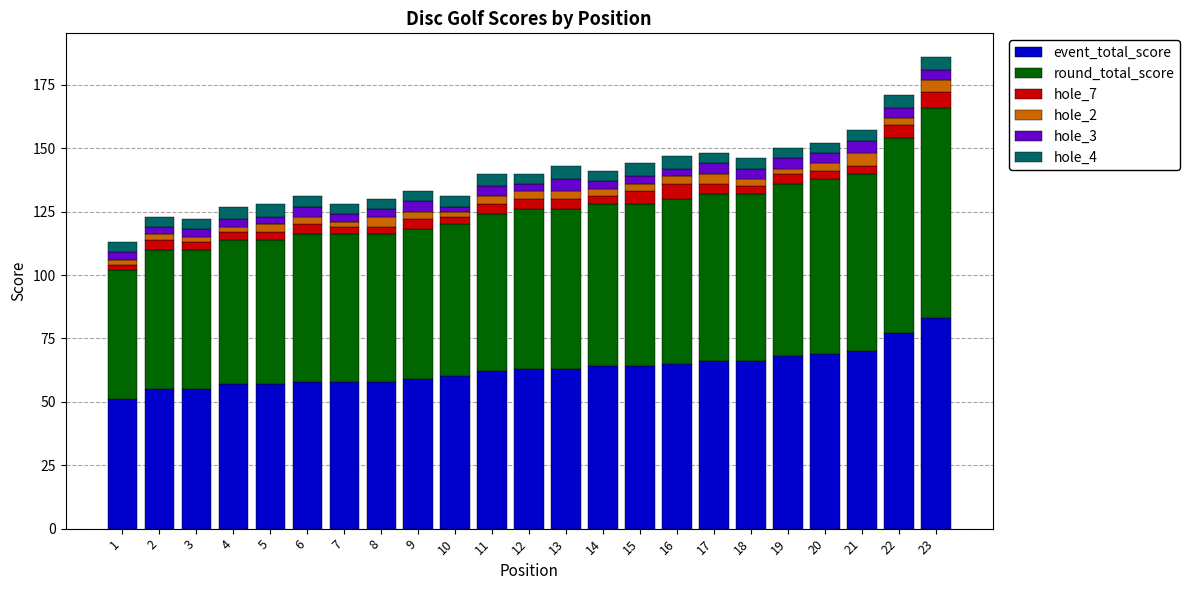

The event_total_score series shows 69 at 20. True or false?

True